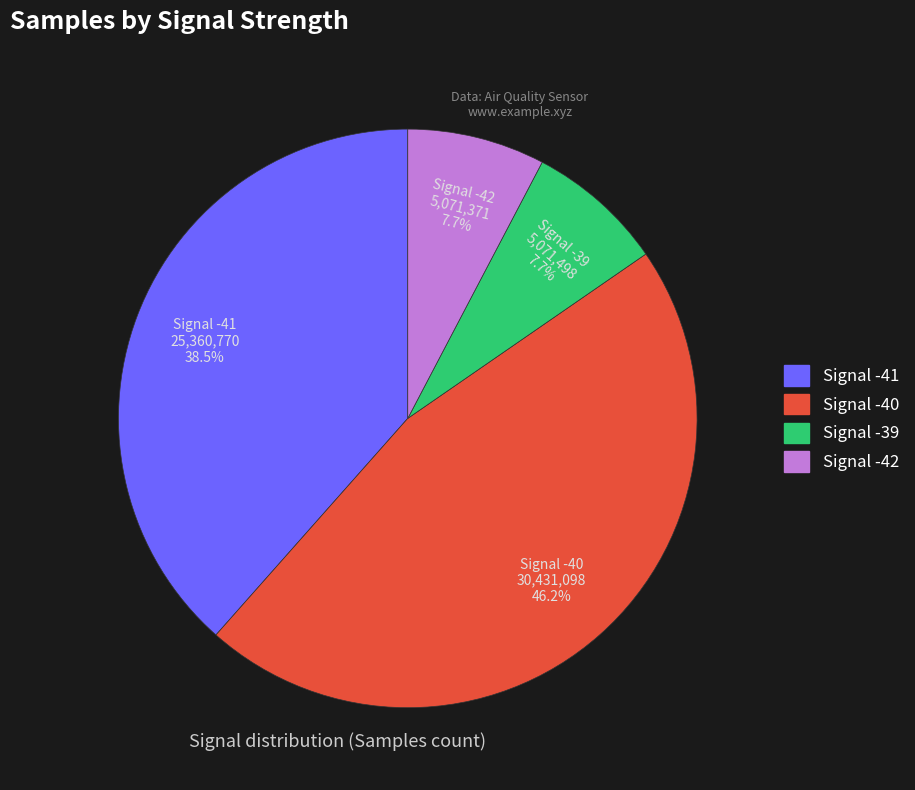

Is there any slice that represents more than half of the pie?

No